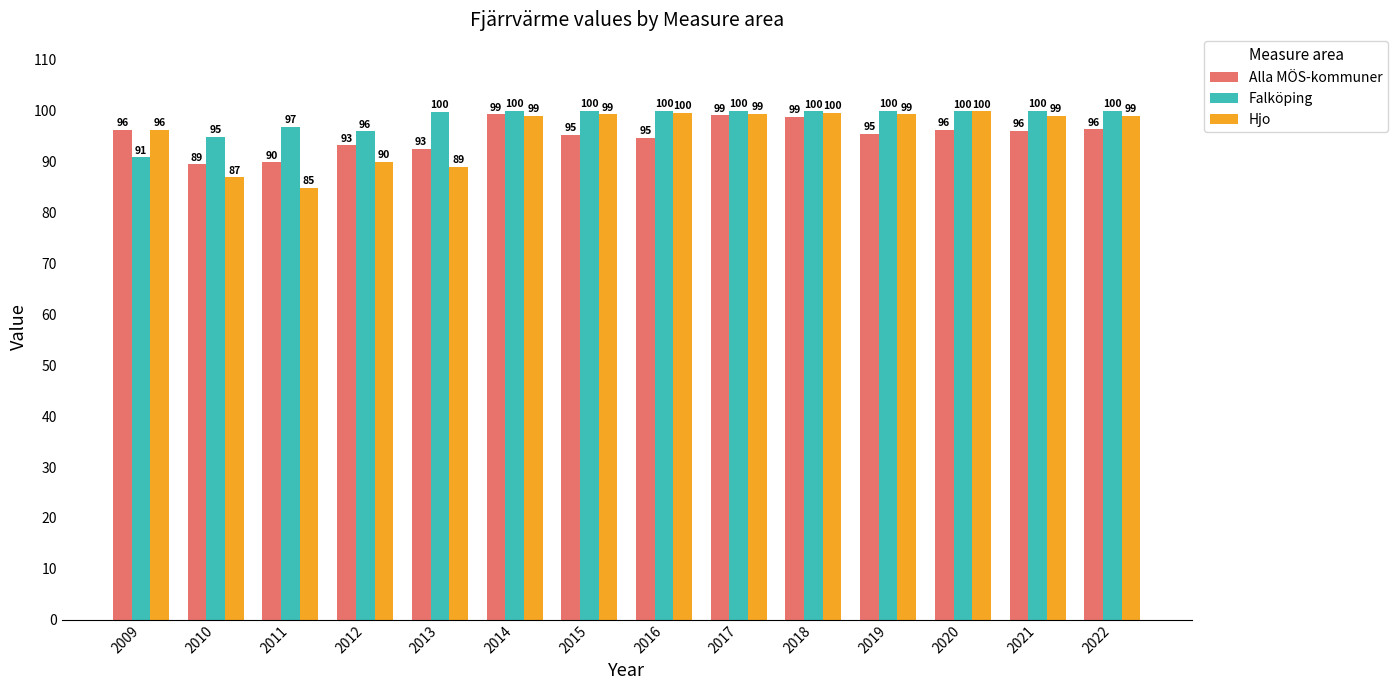

The Falköping series shows 123.4 at 2009. True or false?

False